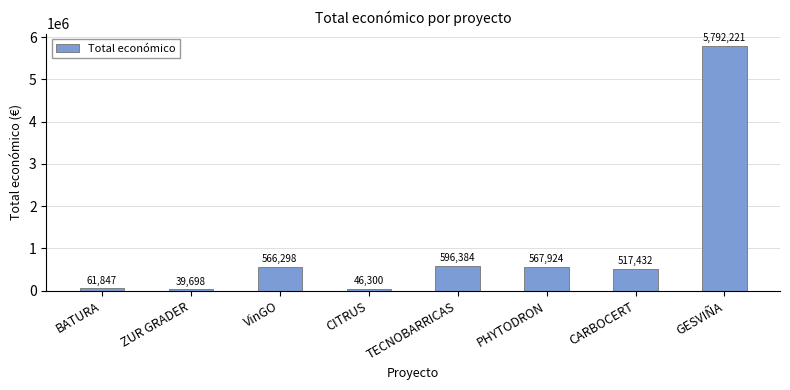

How many data points does each series have?

8